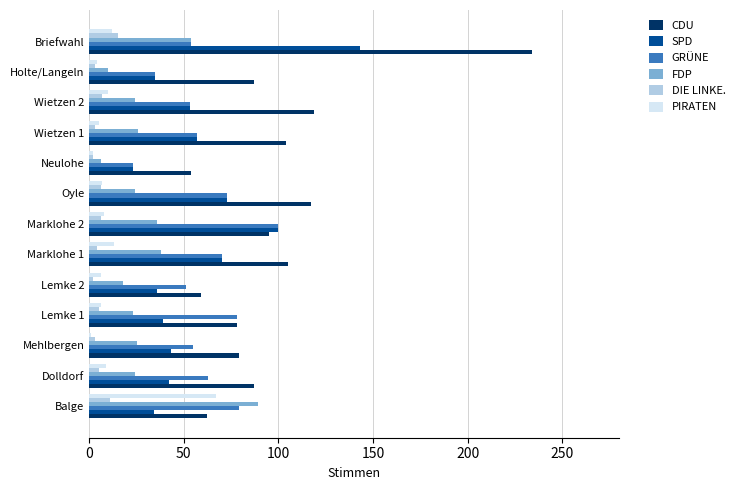

Between Dolldorf and Neulohe, which series saw the biggest shift?

GRÜNE